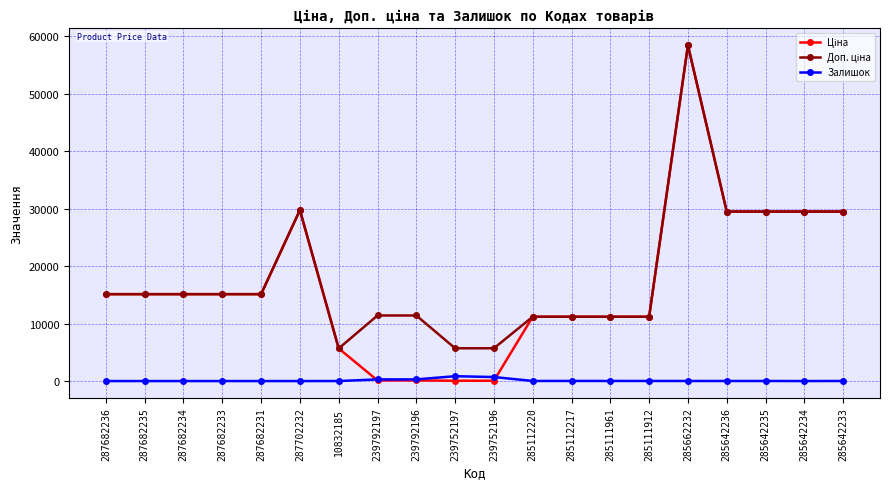

What is the spread (max minus min) of values at 287682234?

15120.0